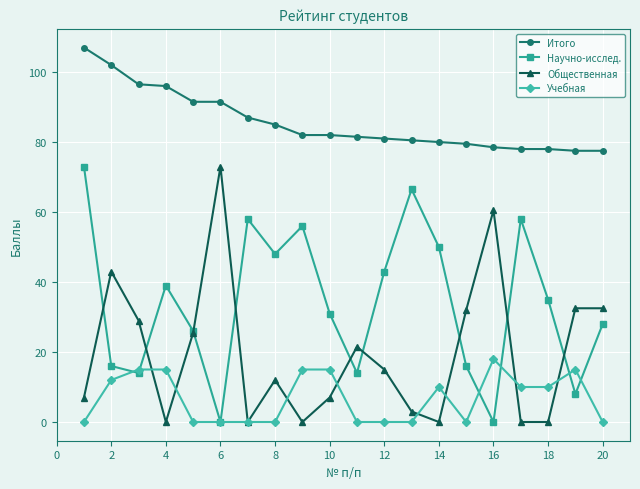

True or false: Общественная has more than 2 points higher than both neighbors.

True